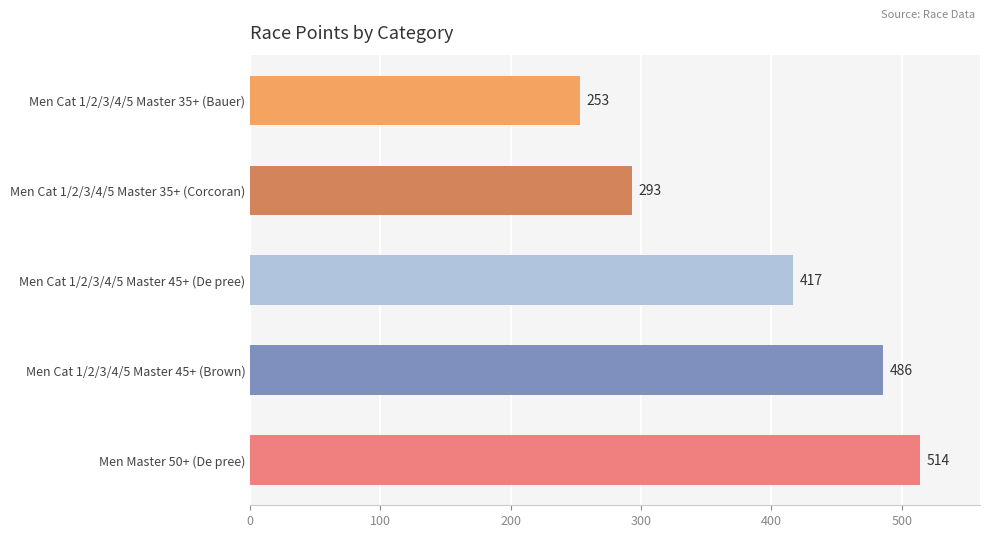

List the labels in order of value, smallest first.

Men Cat 1/2/3/4/5 Master 35+ (Bauer), Men Cat 1/2/3/4/5 Master 35+ (Corcoran), Men Cat 1/2/3/4/5 Master 45+ (De pree), Men Cat 1/2/3/4/5 Master 45+ (Brown), Men Master 50+ (De pree)